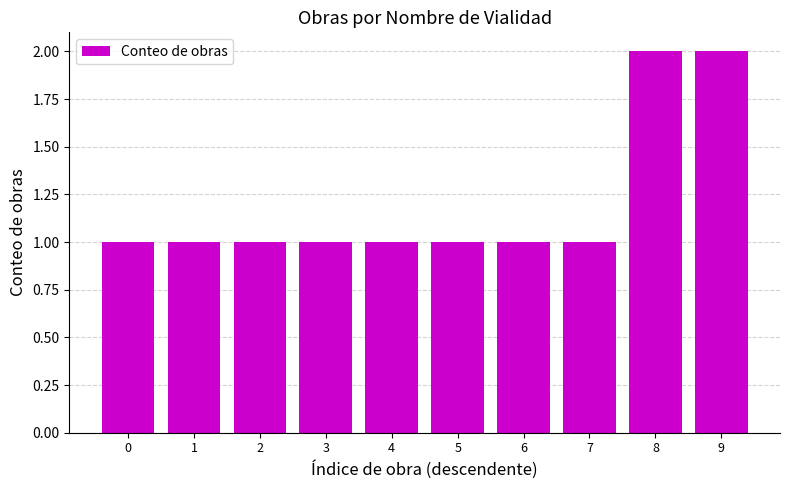

What is the sum of all values?

12